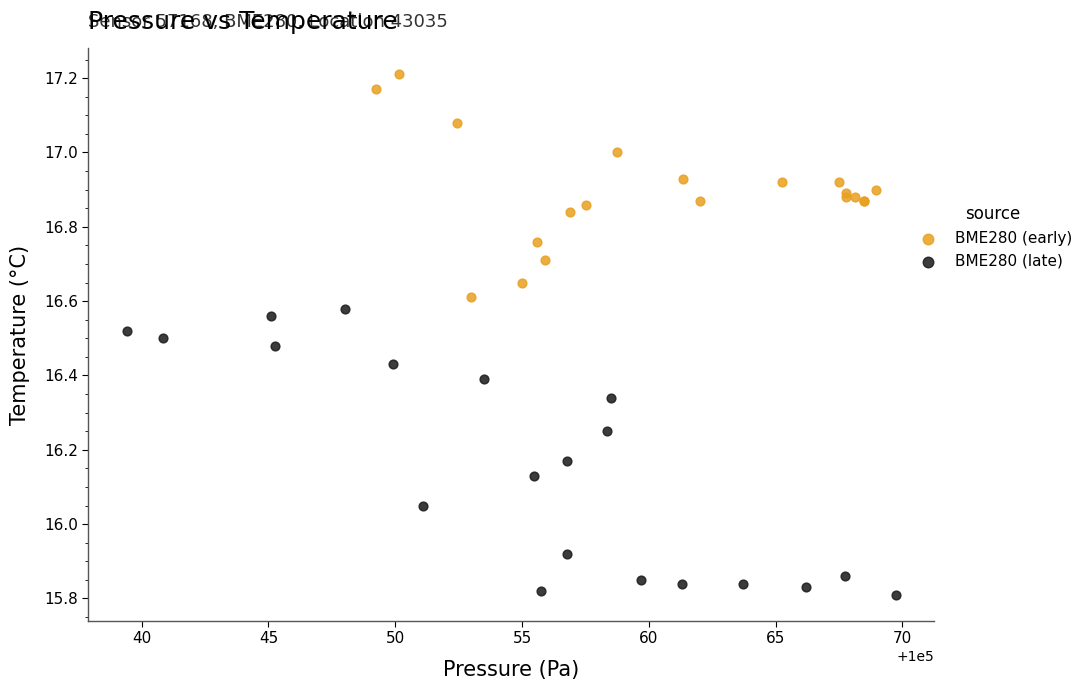

Which series contains the lowest Y value?

BME280 (late)